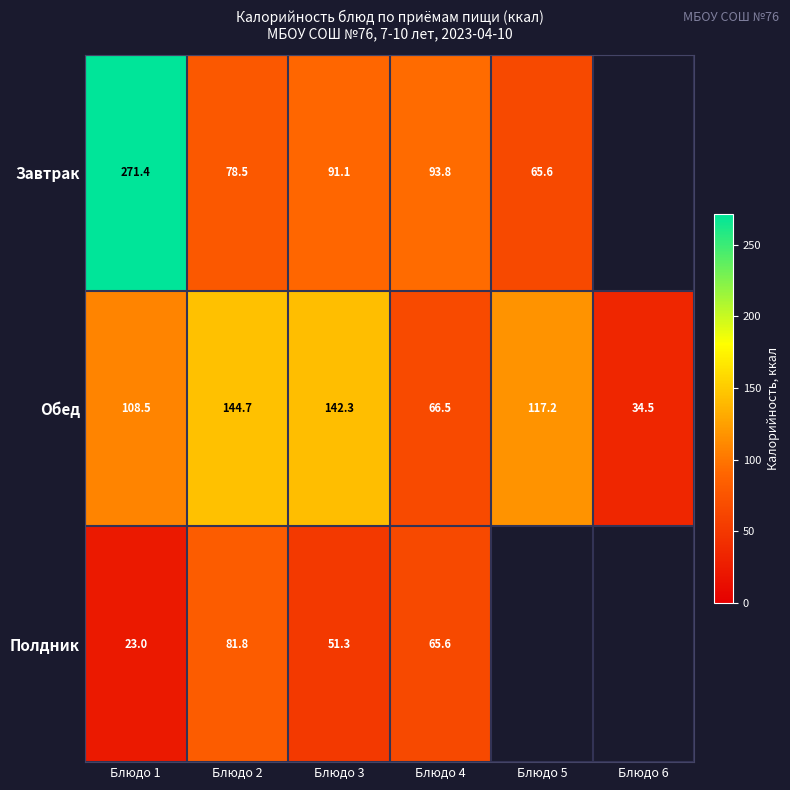

What is the difference between the Завтрак values at Блюдо 5 and Блюдо 1?

205.8